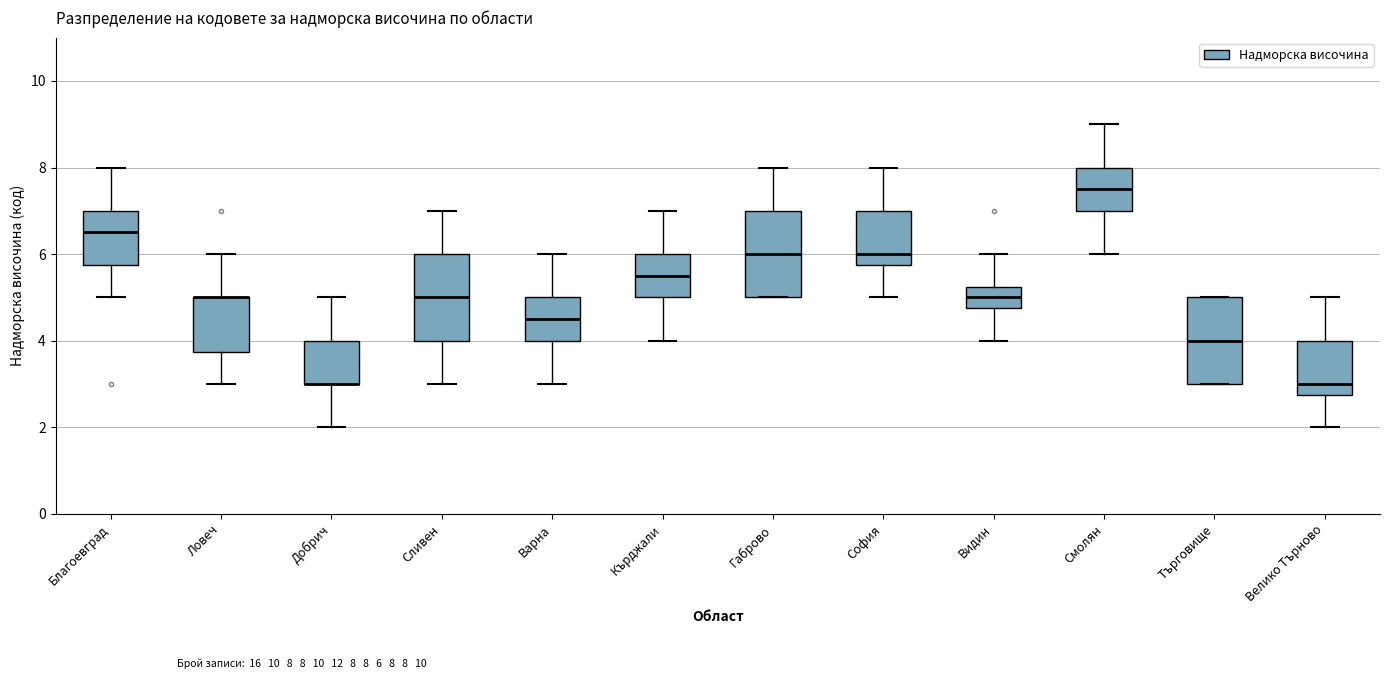

Reading left to right, read every box against the y-axis: the position of its median line, the range the box covers, and the ends of its whiskers. The values are not printed on the chart, so give them approximately, as read against the axis.

Благоевград: median 6.6, box 5.8 to 7.0, whiskers 5.0 to 8.0
Ловеч: median 5.0 (drawn on the box's upper edge), box 3.8 to 5.0, whiskers 3.0 to 6.0
Добрич: median 3.0 (drawn on the box's lower edge), box 3.0 to 4.0, whiskers 2.0 to 5.0
Сливен: median 5.0, box 4.0 to 6.0, whiskers 3.0 to 7.0
Варна: median 4.6, box 4.0 to 5.0, whiskers 3.0 to 6.0
Кърджали: median 5.6, box 5.0 to 6.0, whiskers 4.0 to 7.0
Габрово: median 6.0, box 5.0 to 7.0, whiskers 5.0 to 8.0
София: median 6.0, box 5.8 to 7.0, whiskers 5.0 to 8.0
Видин: median 5.0, box 4.8 to 5.2, whiskers 4.0 to 6.0
Смолян: median 7.6, box 7.0 to 8.0, whiskers 6.0 to 9.0
Търговище: median 4.0, box 3.0 to 5.0, whiskers 3.0 to 5.0
Велико Търново: median 3.0, box 2.8 to 4.0, whiskers 2.0 to 5.0